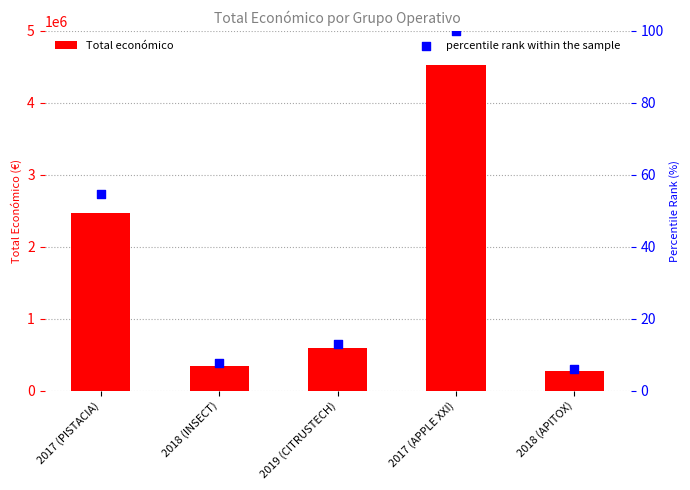

What are all the series names shown in the legend?

Total económico, percentile rank within the sample